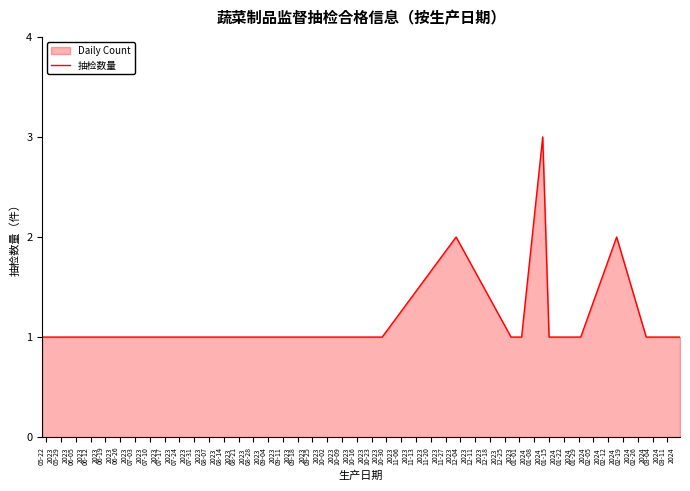

What is the maximum value shown in the chart?

3